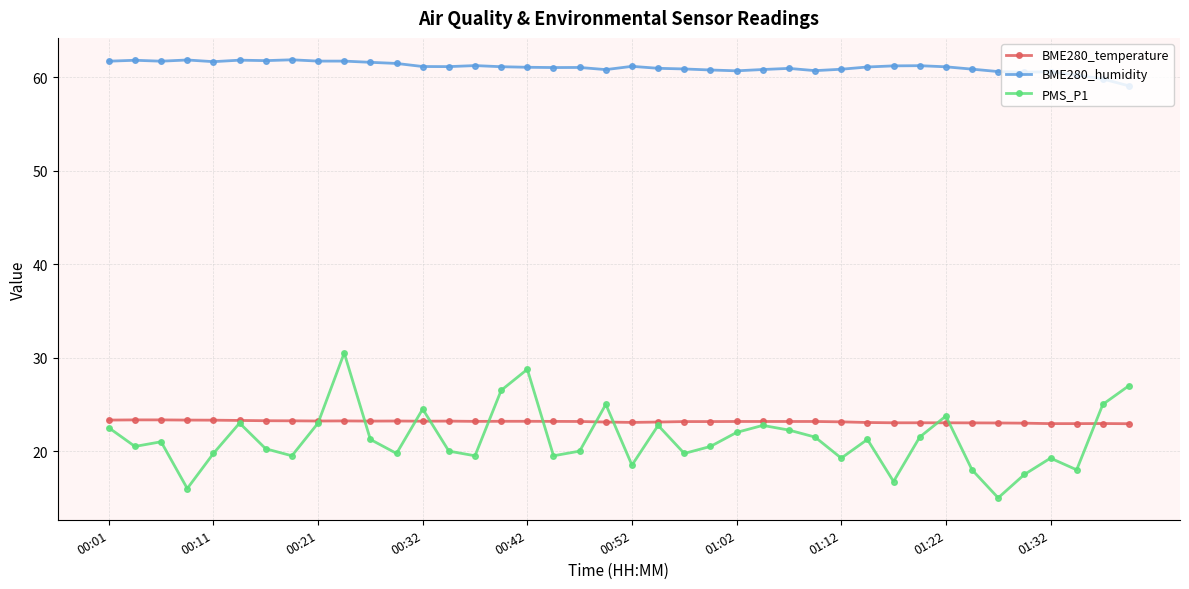

At how many categories does at least one series exceed 33?

40